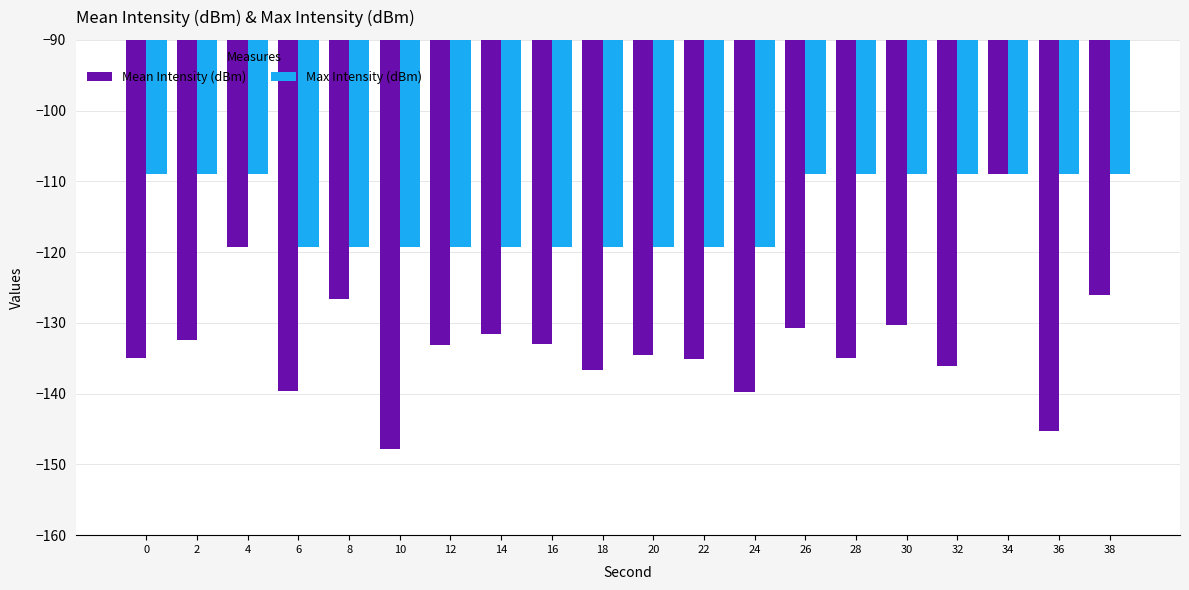

Rank the series at 4 from highest to lowest value.

Max Intensity (dBm), Mean Intensity (dBm)